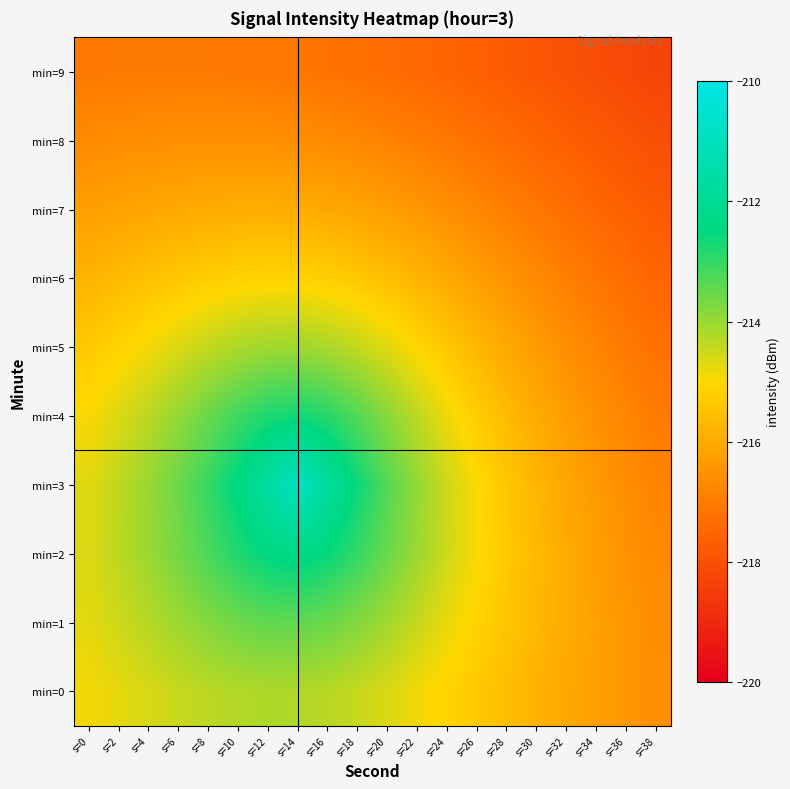

What is the maximum value shown in the chart?

-210.8